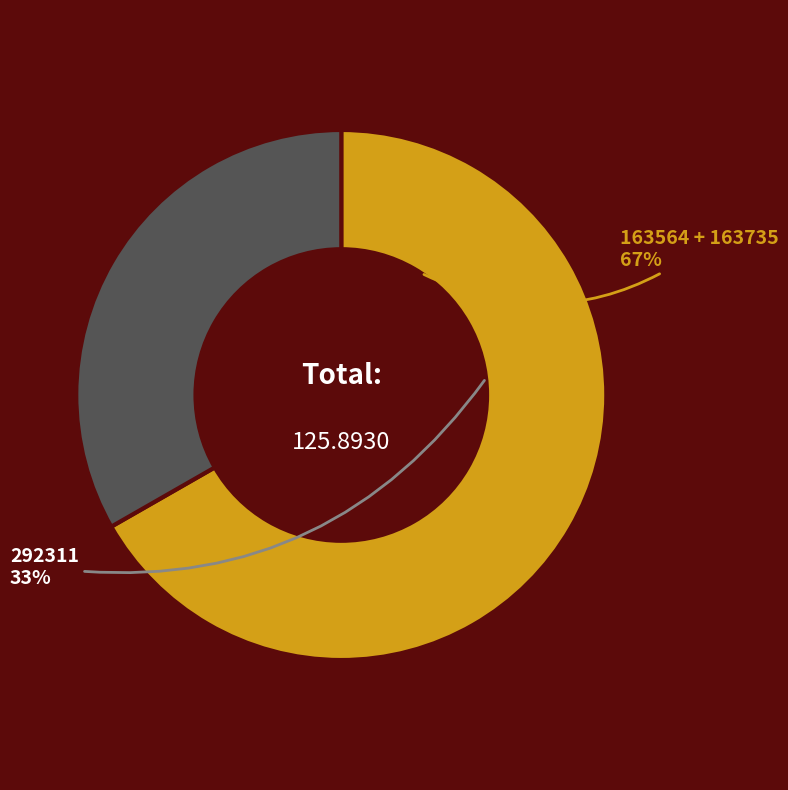

Is it true that 163735 is 48% of the pie?

False